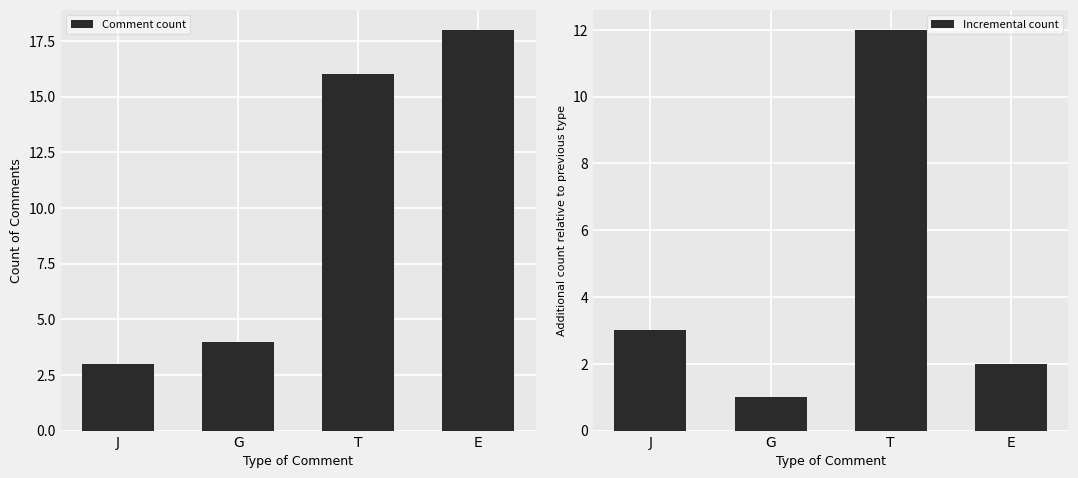

List the series in order of their overall mean, highest first.

Comment count, Incremental count